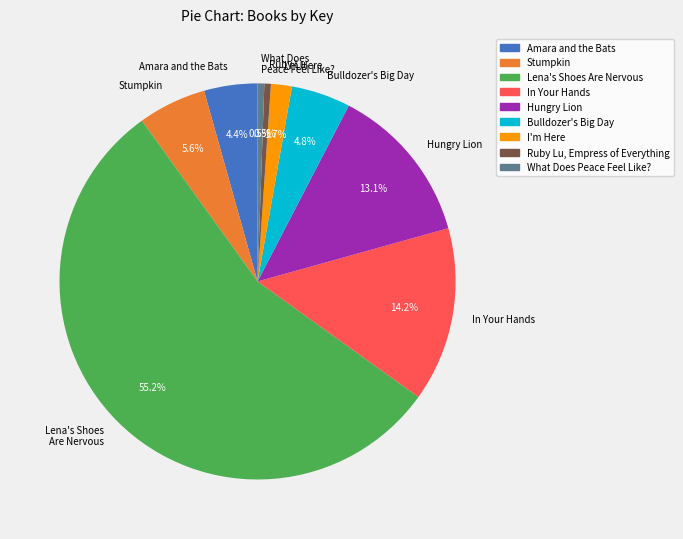

What is the ratio of the value at Hungry Lion to the value at Bulldozer's Big Day?

2.7